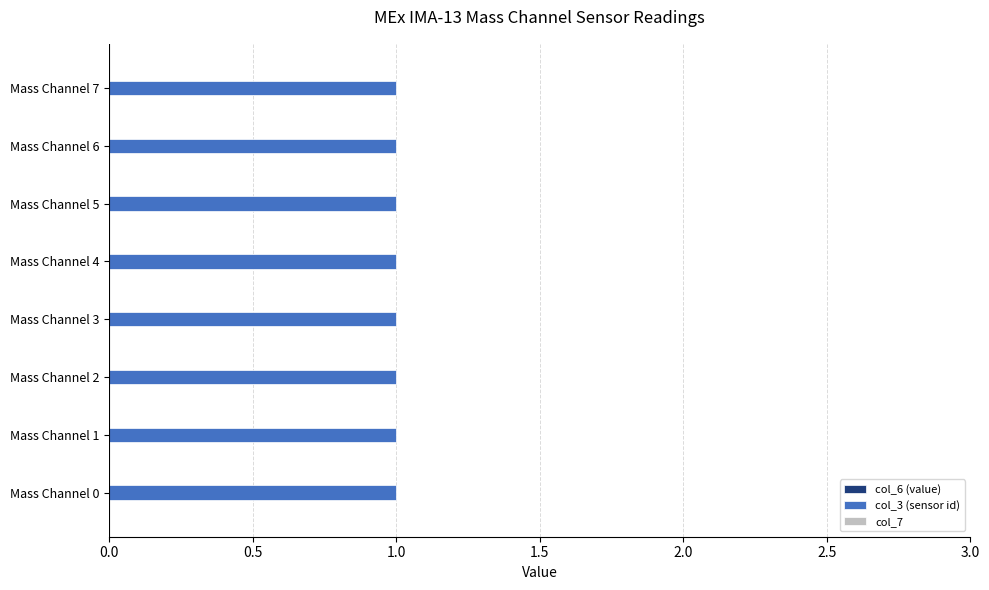

At Mass Channel 7, list the series in order from smallest to largest.

col_6 (value), col_7, col_3 (sensor id)